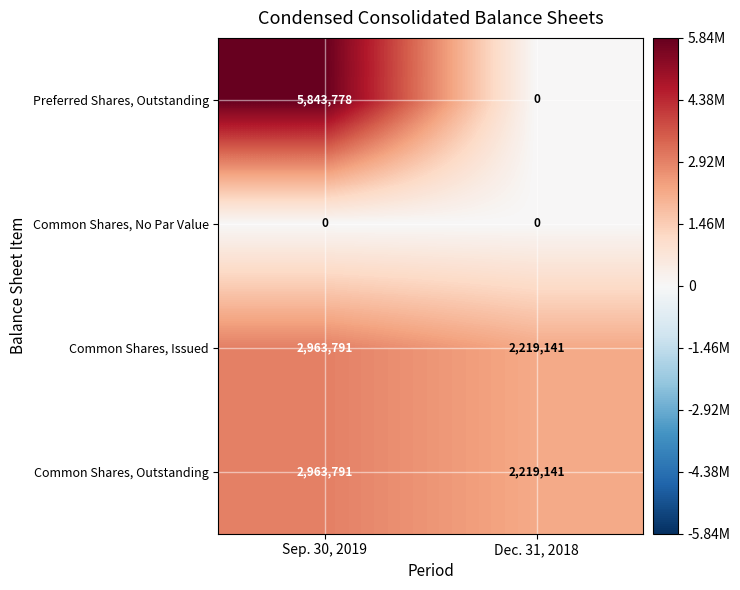

What is the greatest value displayed?

5843778